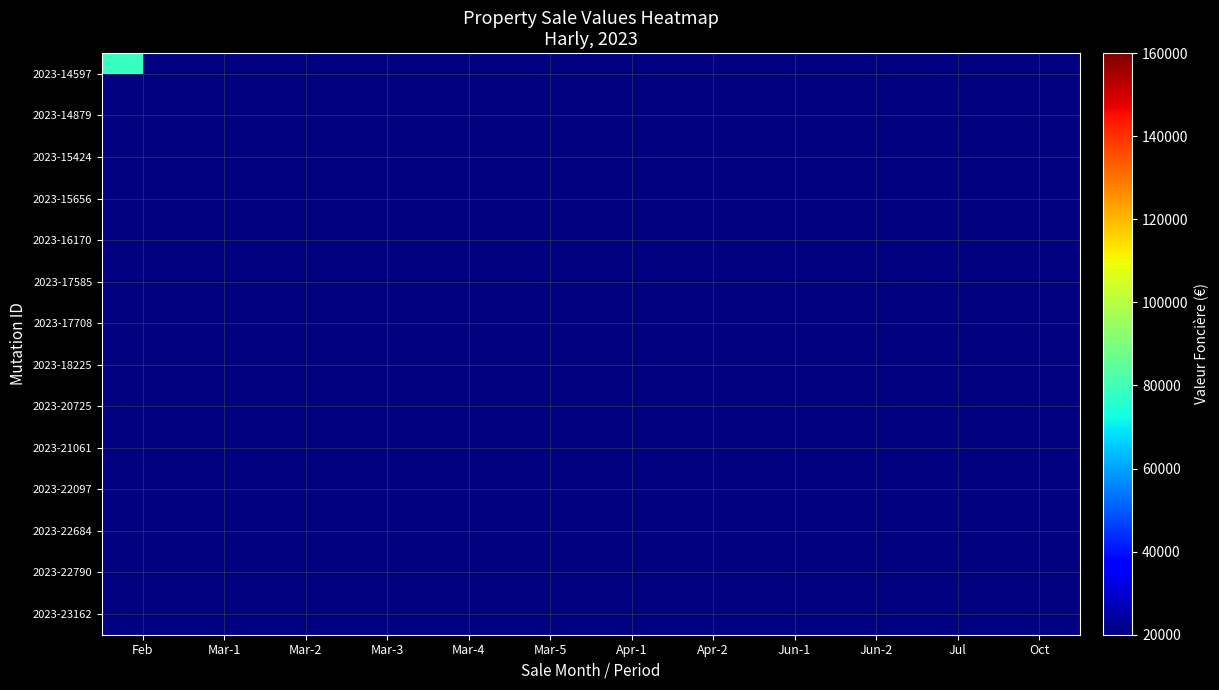

What is the smallest value displayed?

20000.0